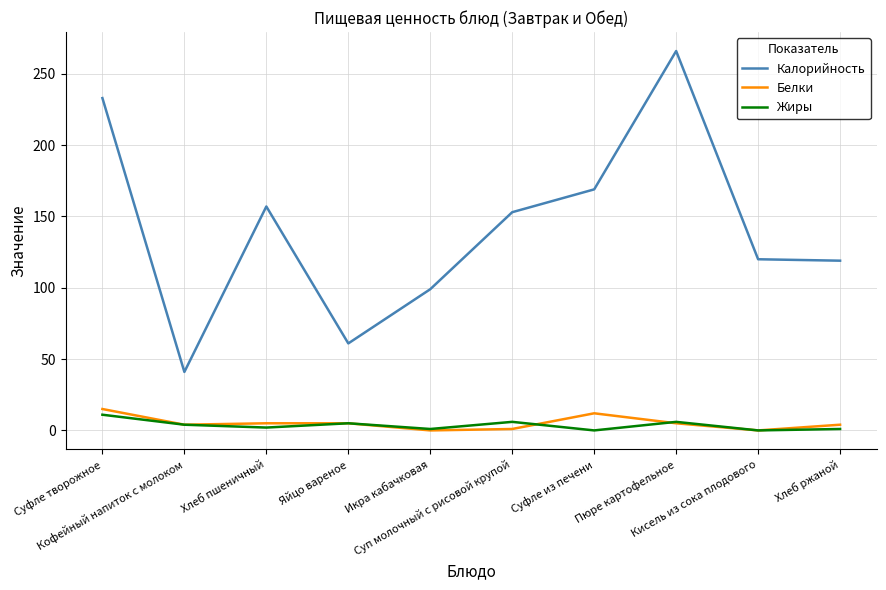

What is the sum of the Калорийность values at Пюре картофельное and Суп молочный с рисовой крупой?

419